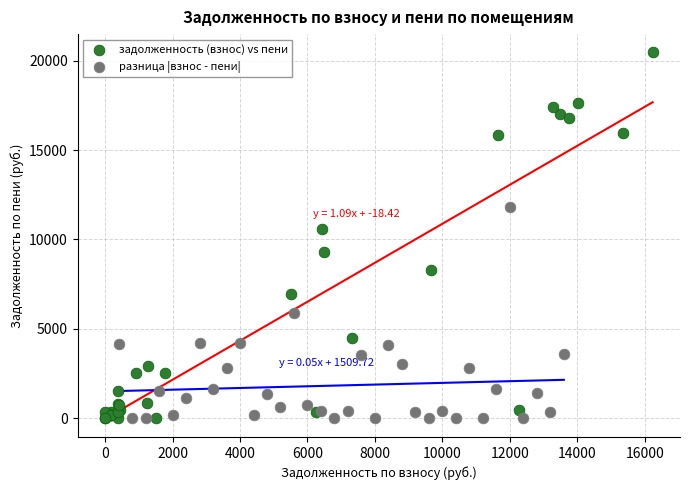

Which series reaches the maximum Y coordinate?

задолженность (взнос) vs пени